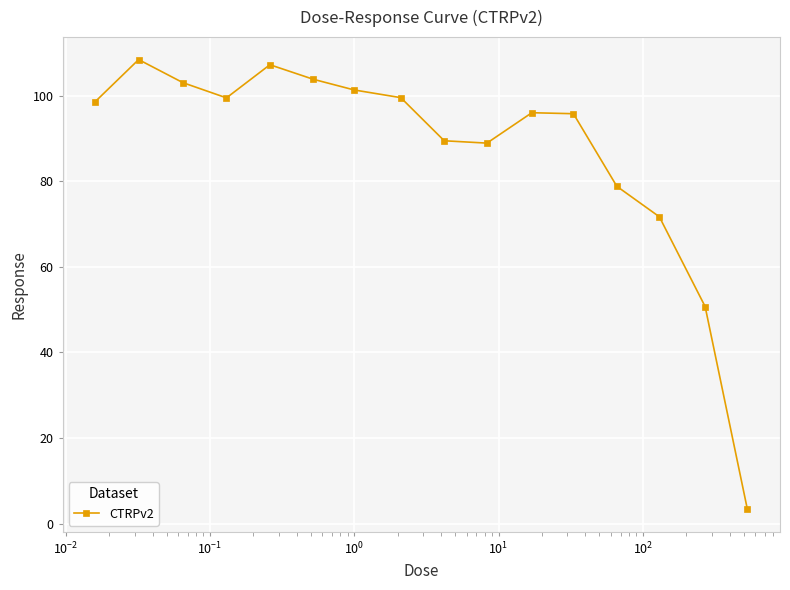

What is the value of the 14th point from the left?

71.7